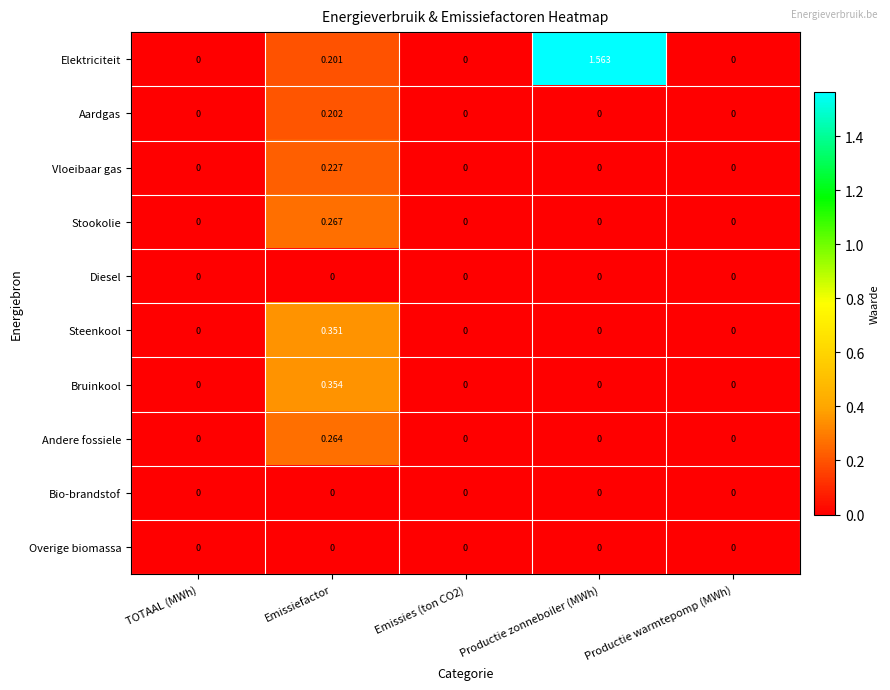

How many positive values does the Stookolie series have?

1